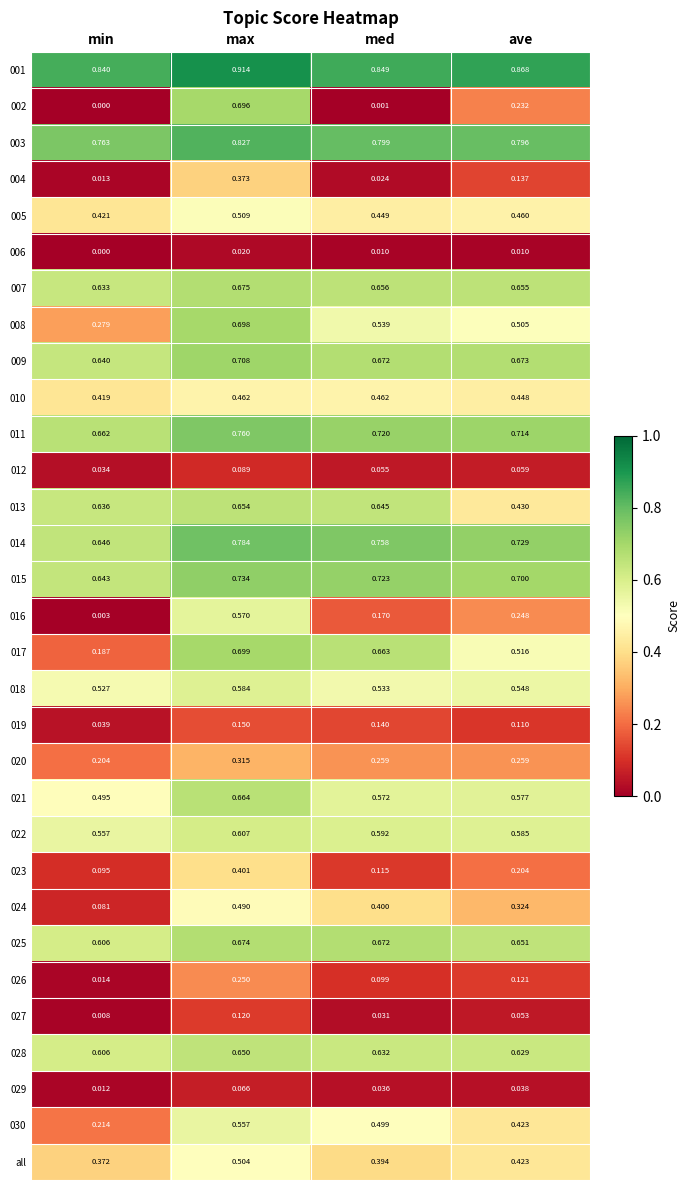

Which category has the highest value in the 013 series?

max